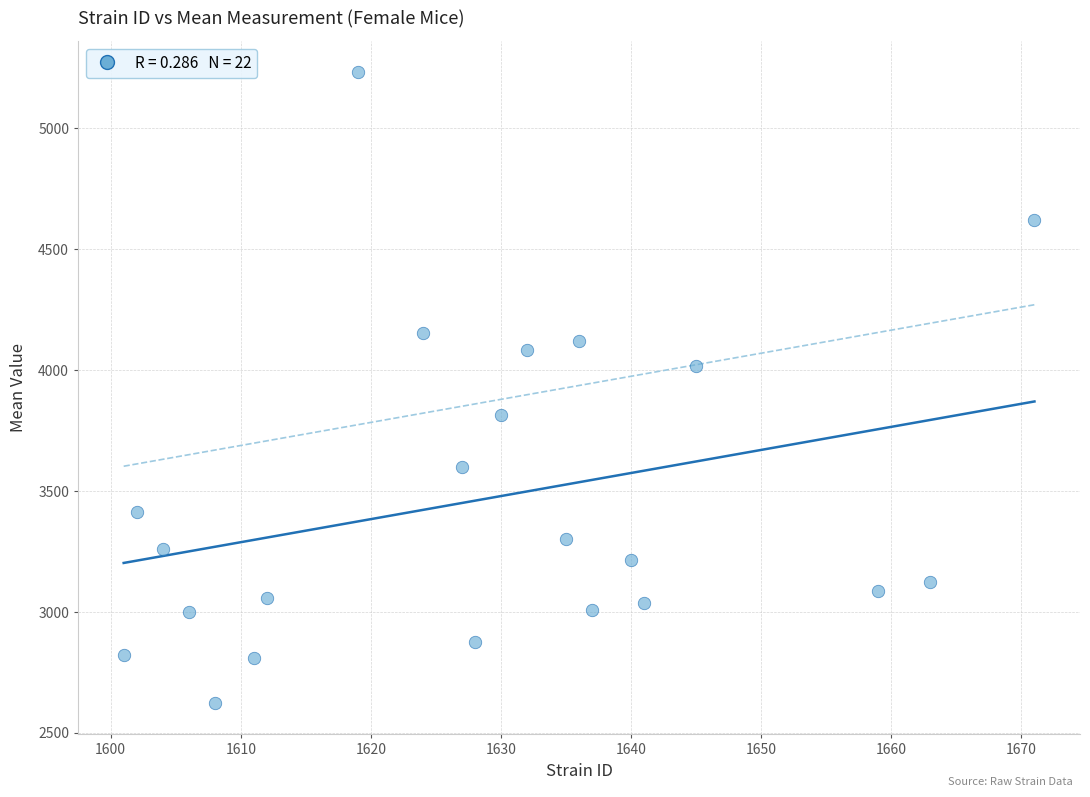

What is the range of Y values (max minus min)?

2607.5